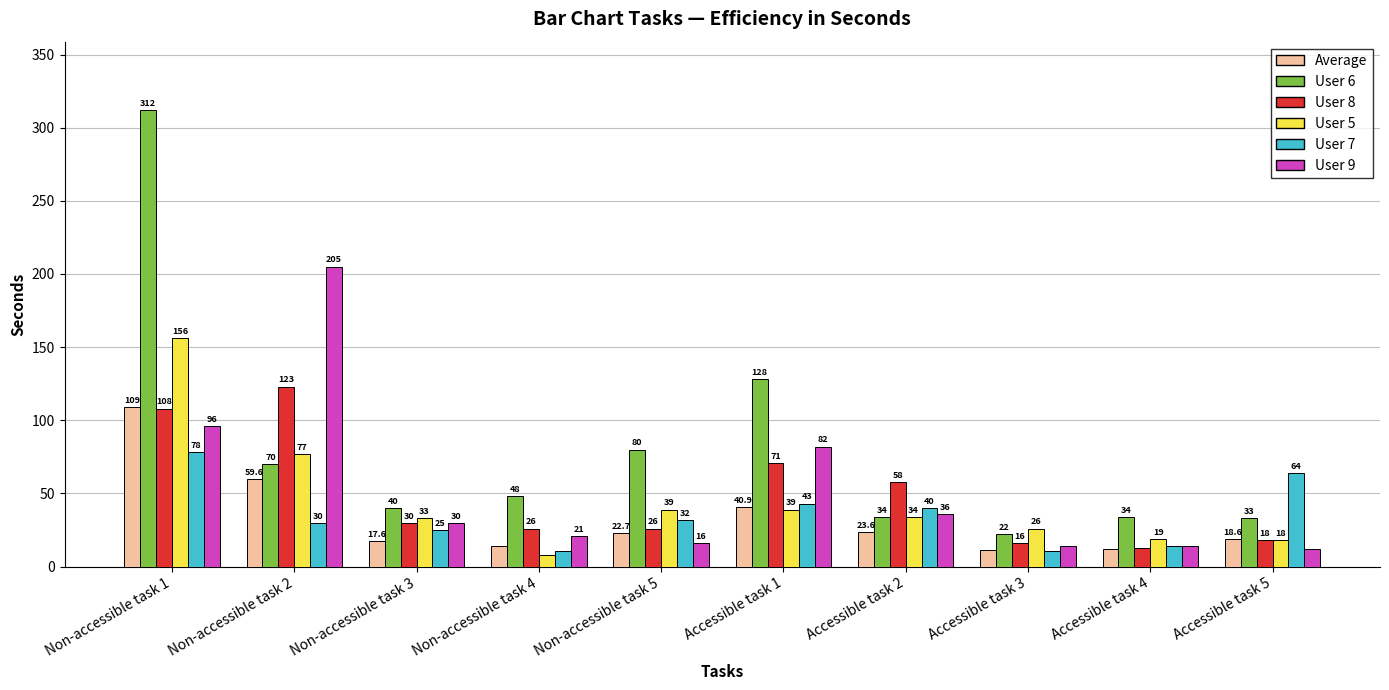

What is the value of the User 6 bar at the 3rd from the left?

40.0